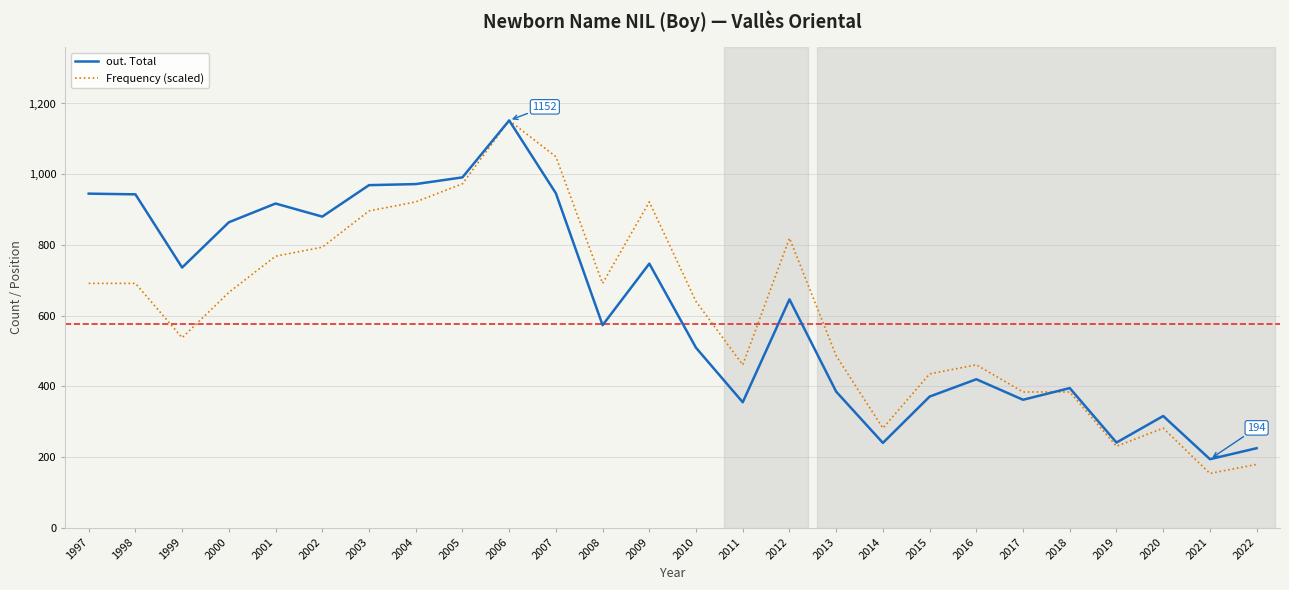

Is the value of Frequency (scaled) at 2009 greater than the value of out. Total at 2007?

No